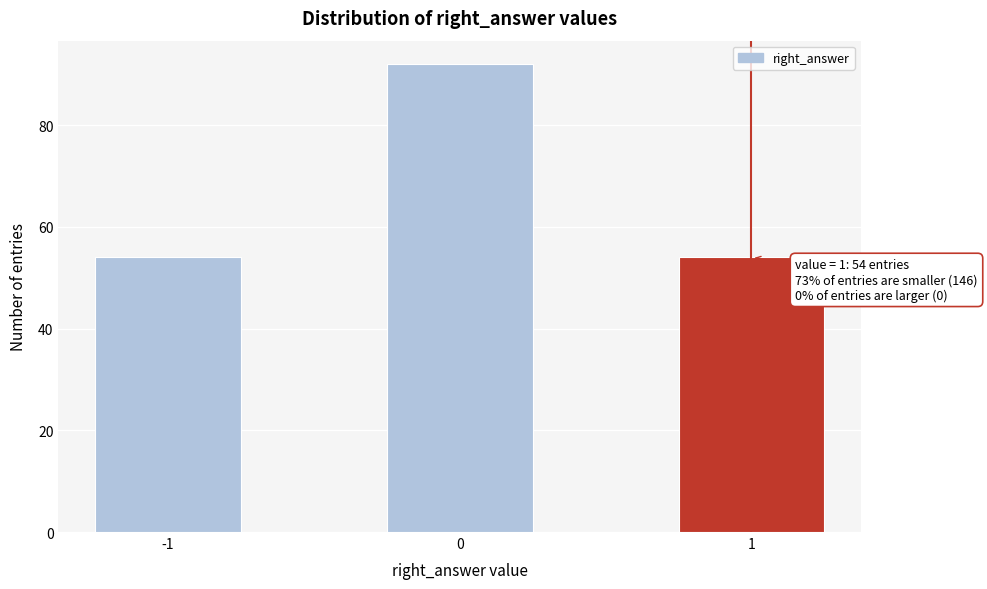

Reading left to right, transcribe all the data shown in this chart.

54	92	54